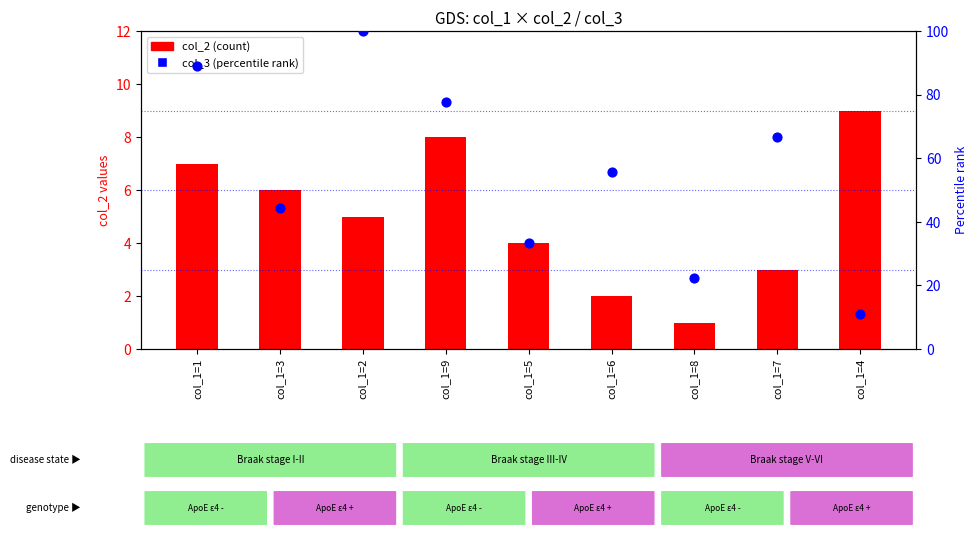

At how many categories does at least one series exceed 69?

3